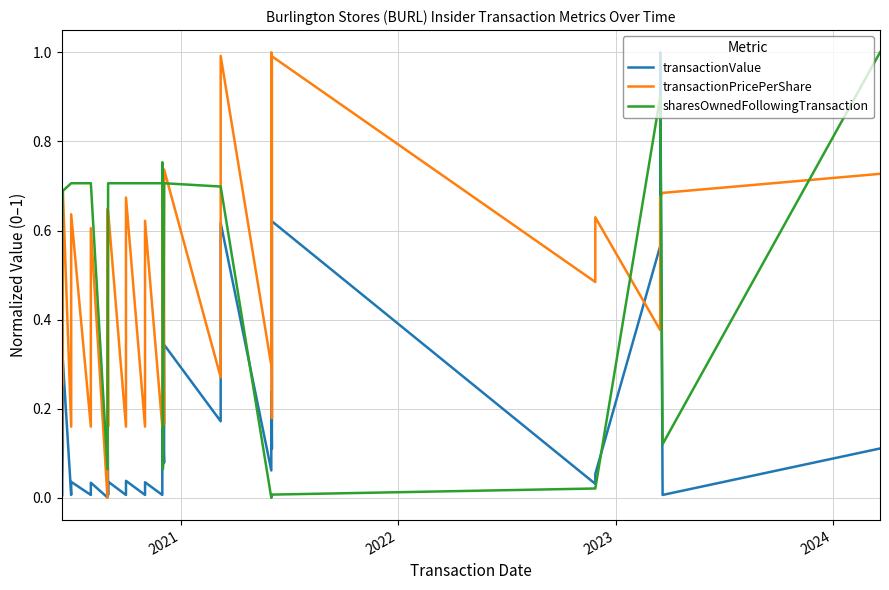

Which series has the widest spread of values?

transactionValue